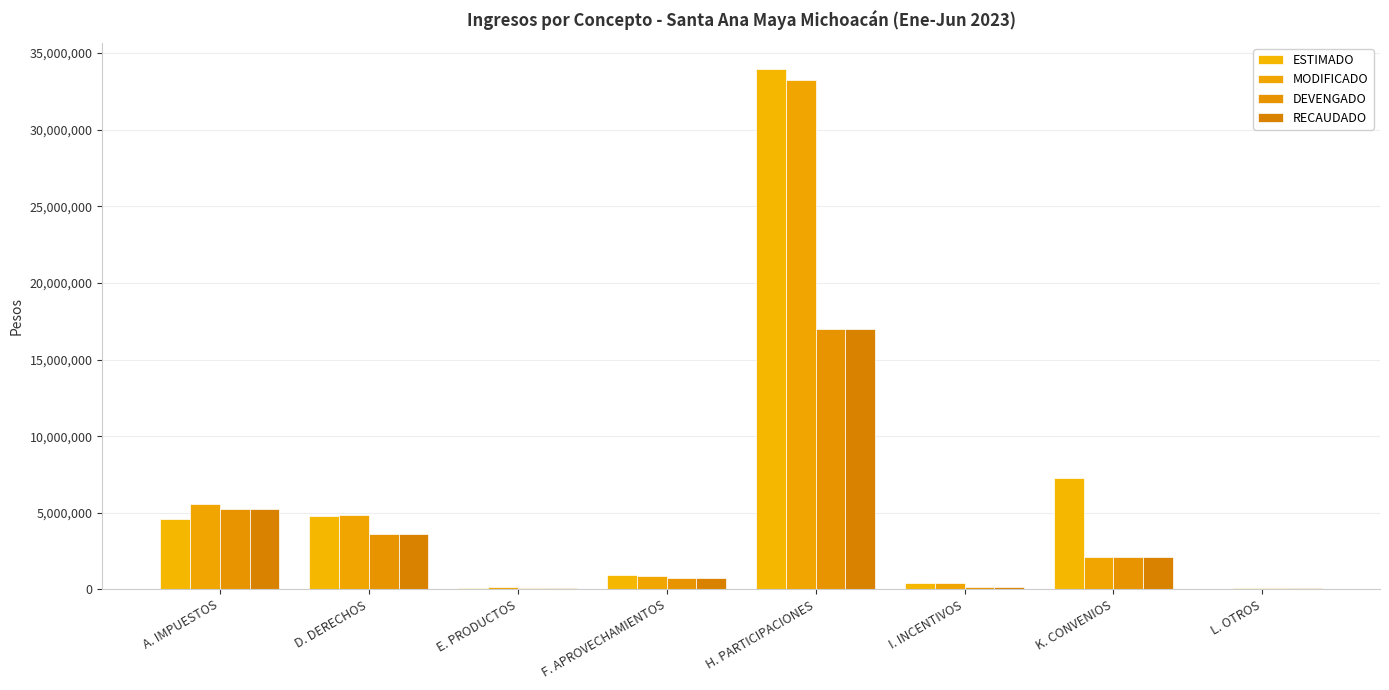

What position from the left is H. PARTICIPACIONES?

5